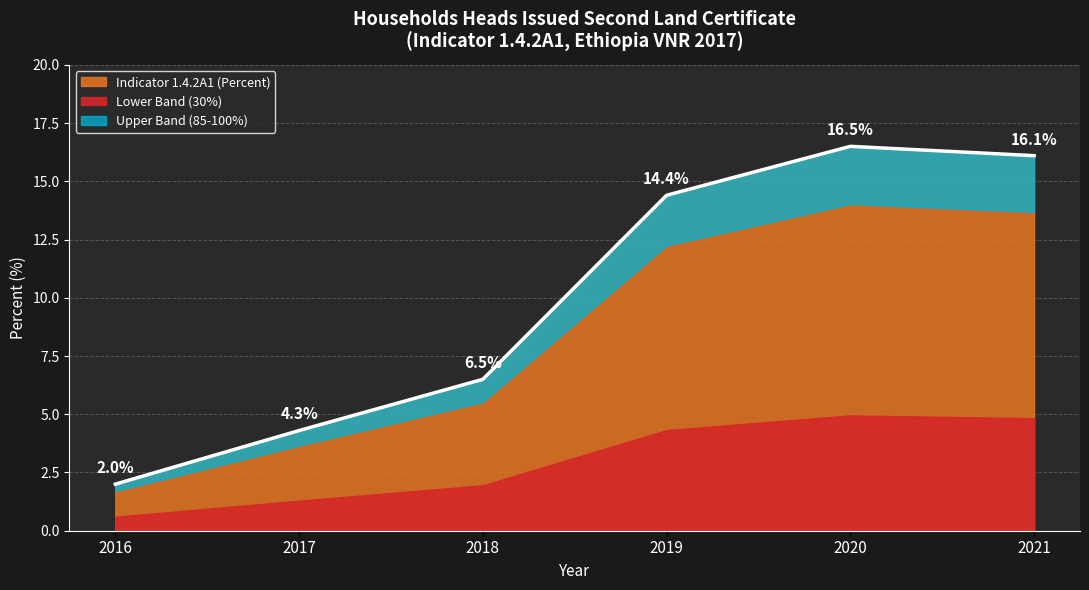

How many lines are shown in the chart?

1